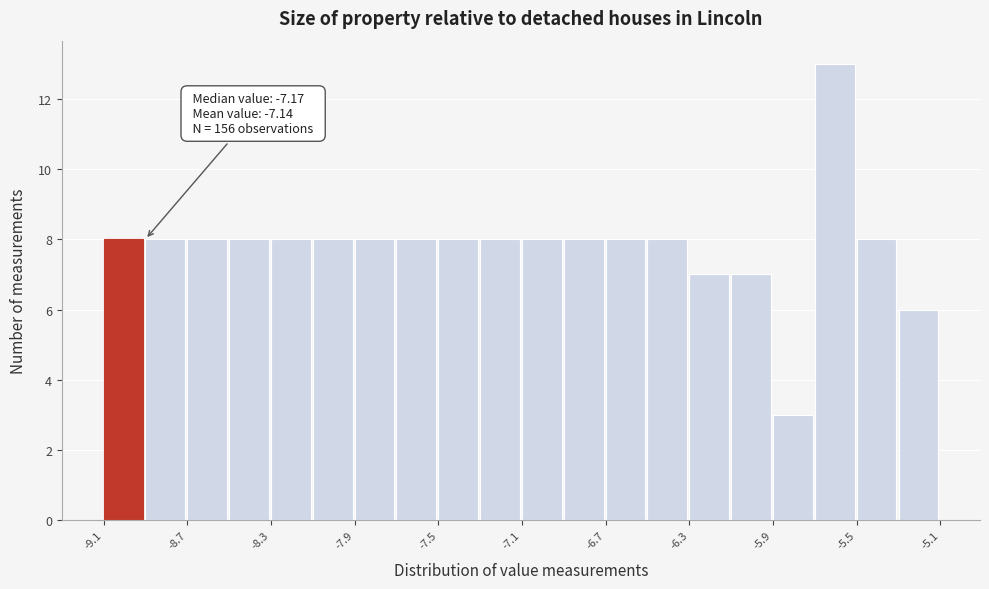

Read against the x-axis, roughly where is the centre of the tallest bar?

-5.60